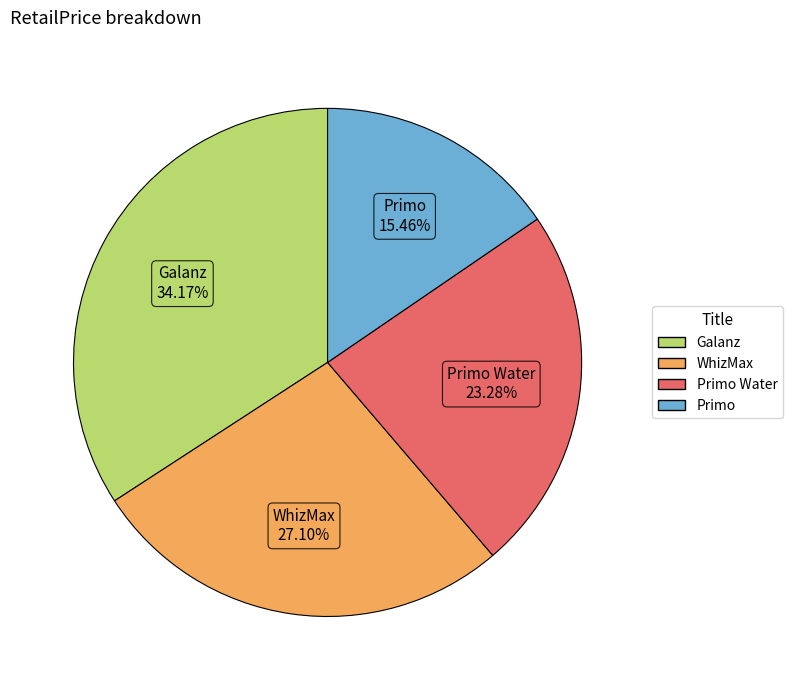

Is there any slice that represents more than half of the pie?

No